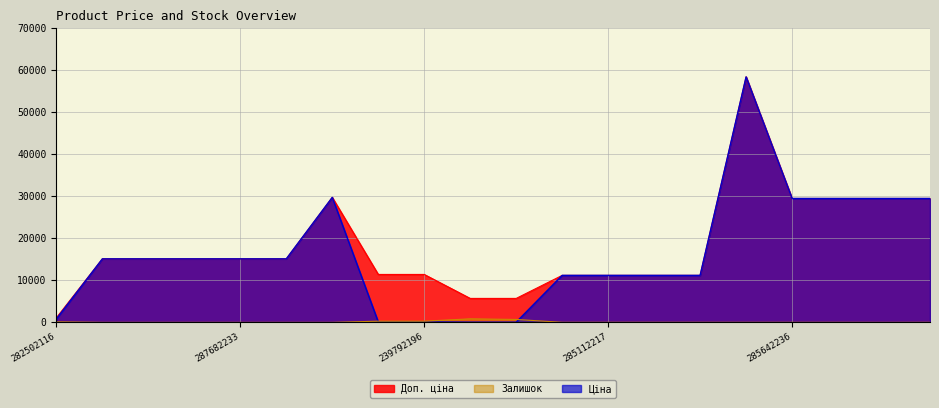

Reading right to left, what are all the values shown in this chart?

Ціна: 29491.5	29491.5	29491.5	29491.5	58426.5	11188.2	11188.2	11188.2	11188.2	57.0	57.0	114.1	114.1	29747.2	15120.0	15120.0	15120.0	15120.0	15120.0	818.5
Доп. ціна: 29491.5	29491.5	29491.5	29491.5	58426.5	11188.2	11188.2	11188.2	11188.2	5705.0	5705.0	11410.0	11410.0	29747.2	15120.0	15120.0	15120.0	15120.0	15120.0	1109.2
Залишок: 13.0	0.0	11.0	11.0	12.0	15.0	17.0	17.0	17.0	698.0	845.0	290.0	289.0	0.0	0.0	0.0	0.0	0.0	0.0	125.0